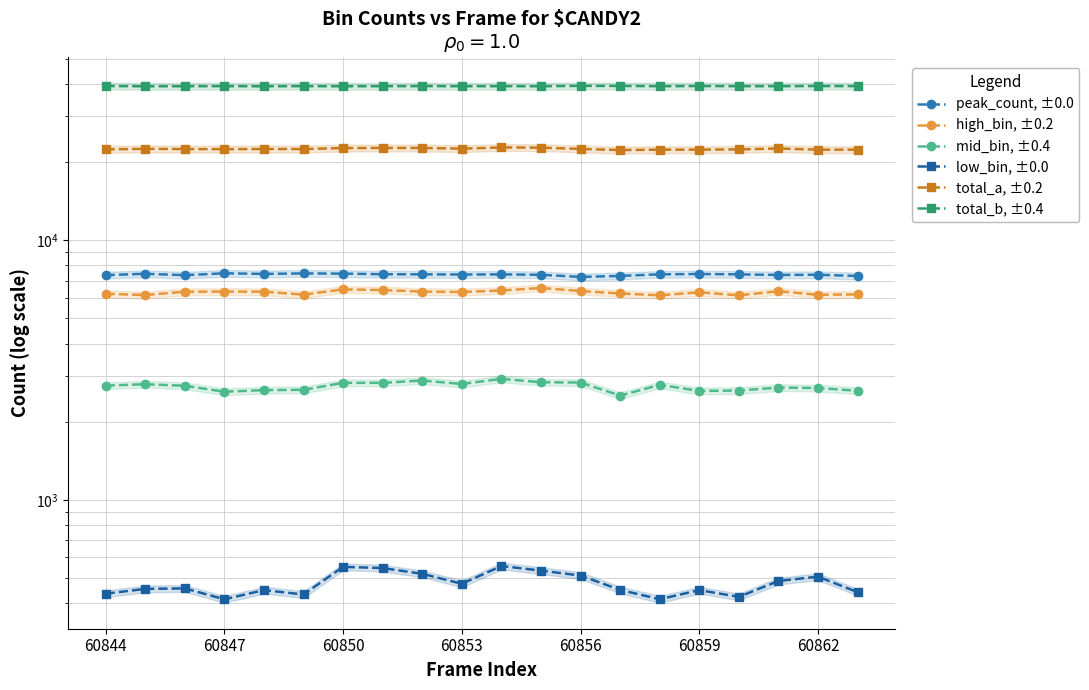

In peak_count, ±0.0, how many points are lower than both neighbors (excluding endpoints)?

5